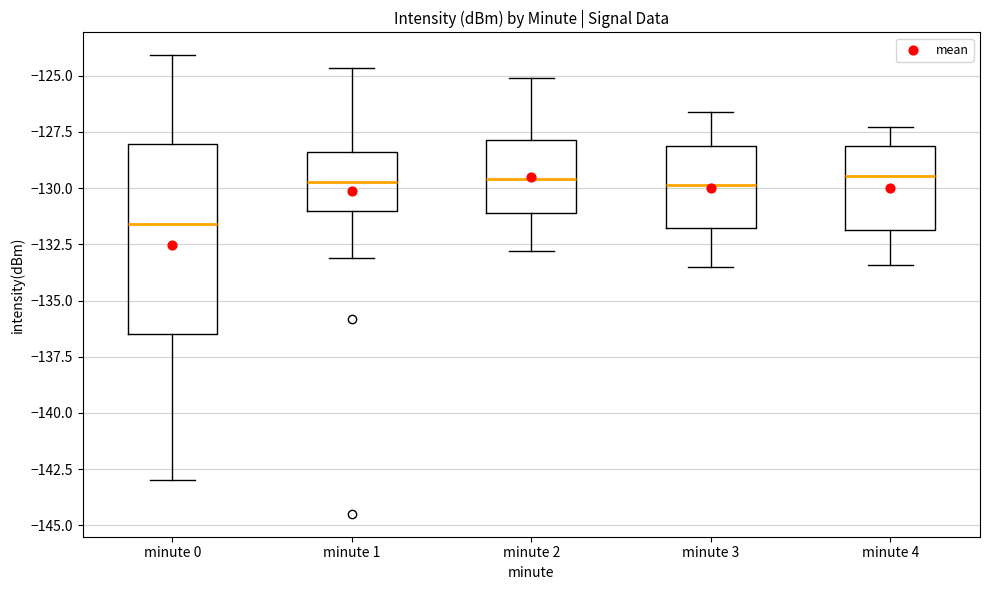

Where does the median line of the box for minute 2 sit on the y-axis? The values are not printed on the chart, so give them approximately, as read against the axis.

-129.5